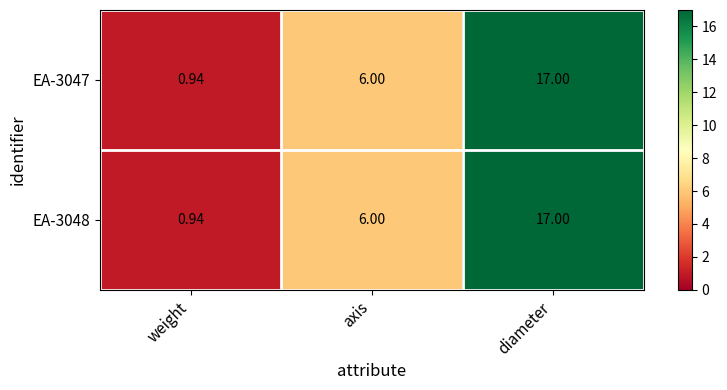

Which label corresponds to the smallest value in the chart?

weight